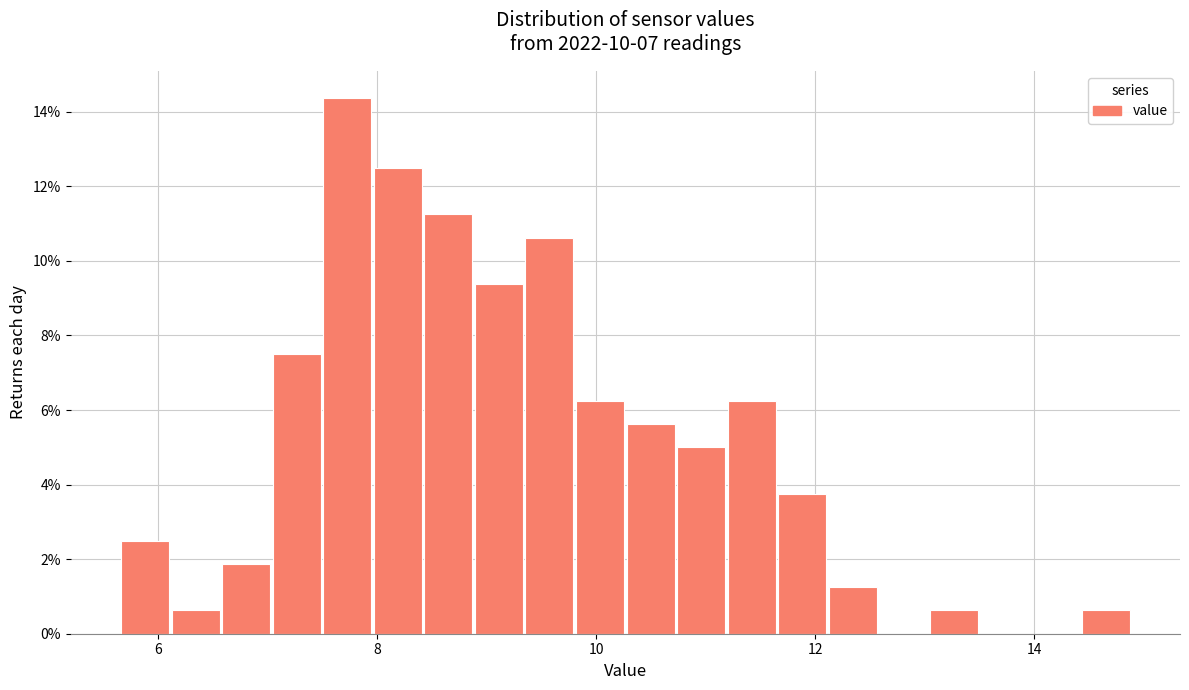

Read against the x-axis, roughly where is the centre of the tallest bar?

7.8